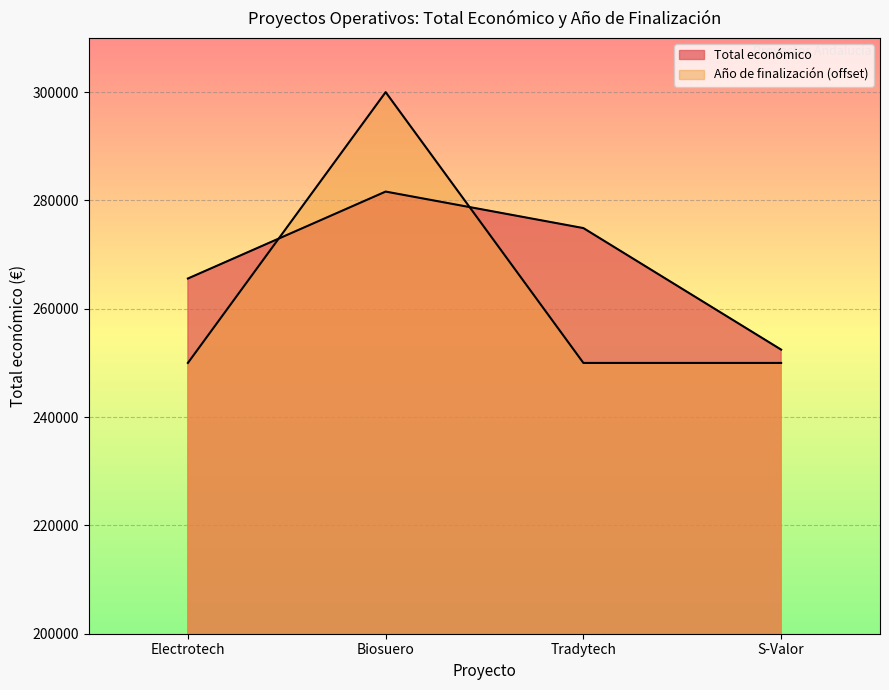

After their last crossing, which series has the higher values: Año de finalización or Total económico?

Total económico